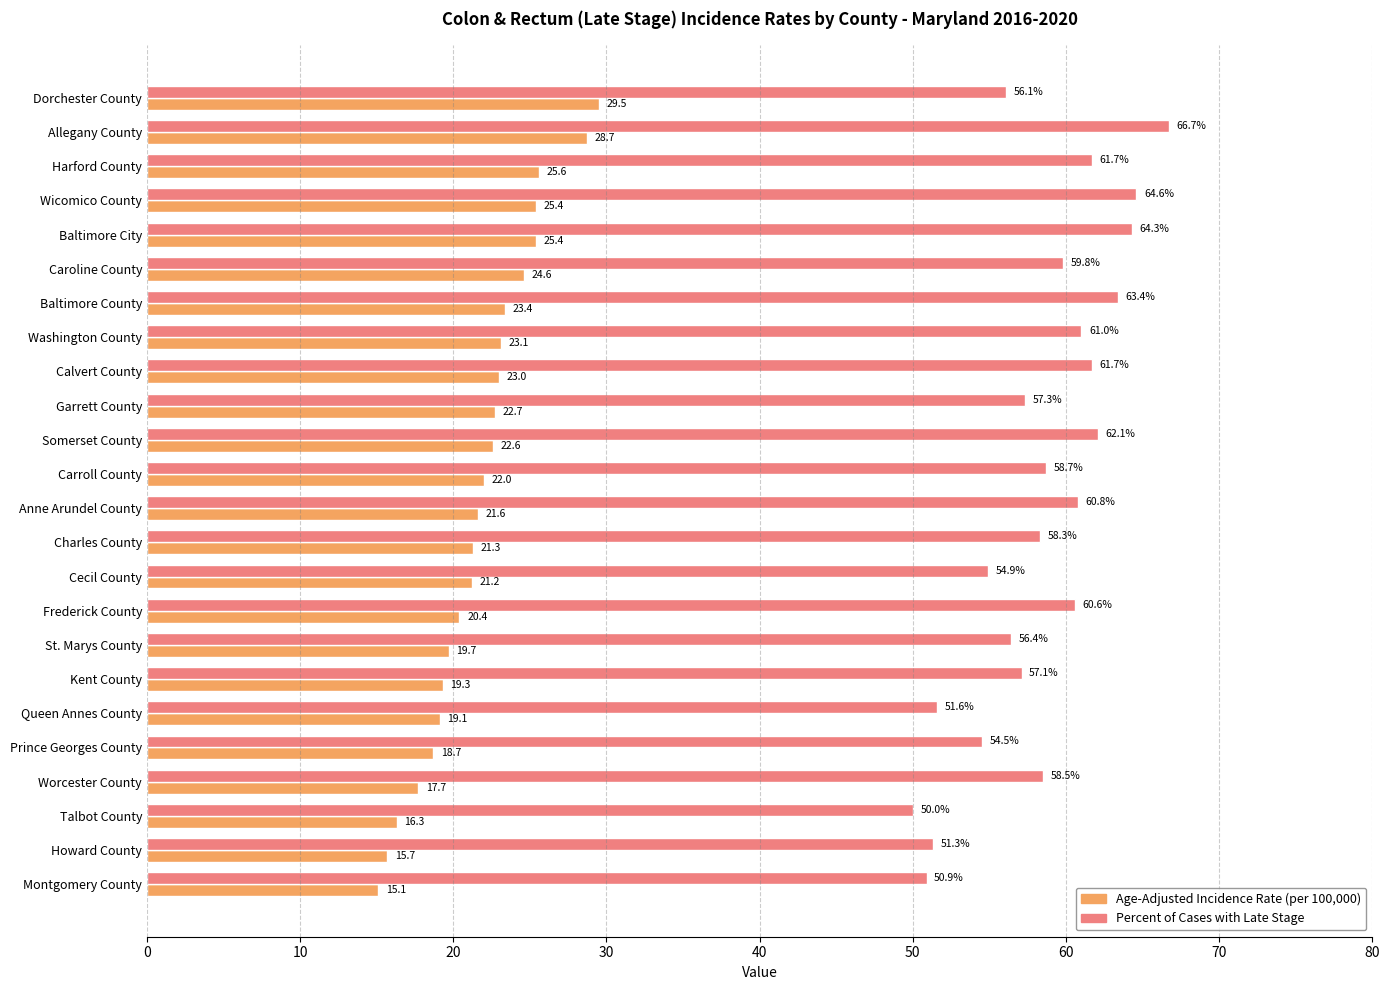

Count the number of data series in this chart.

2